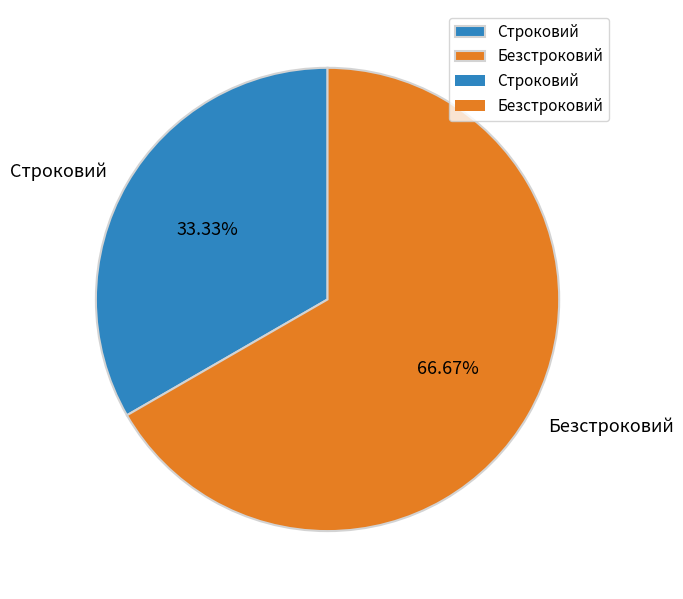

To the nearest percent, what is the difference between the largest and smallest slice percentages?

33%